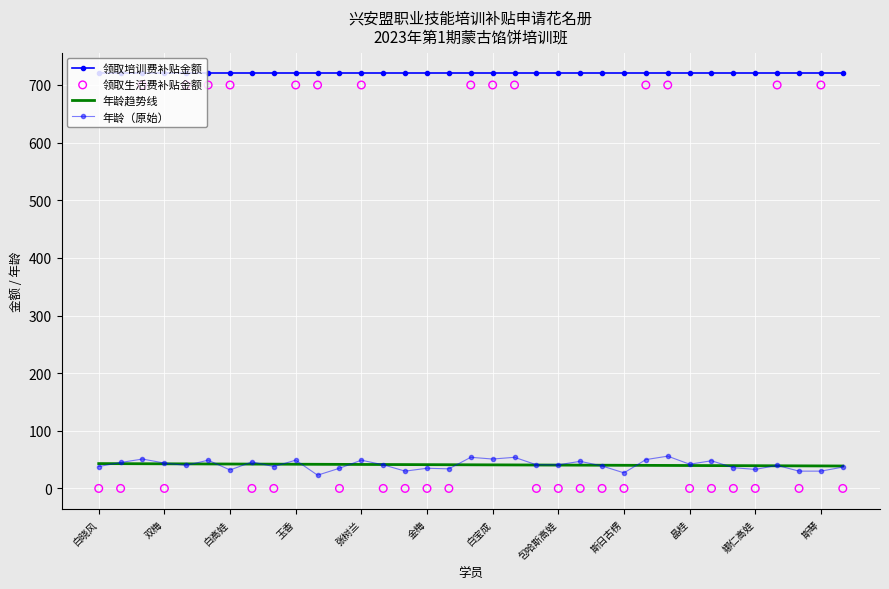

Is the value of 年龄趋势线 at 19 greater than the value of 领取培训费补贴金额 at 斯琴?

No